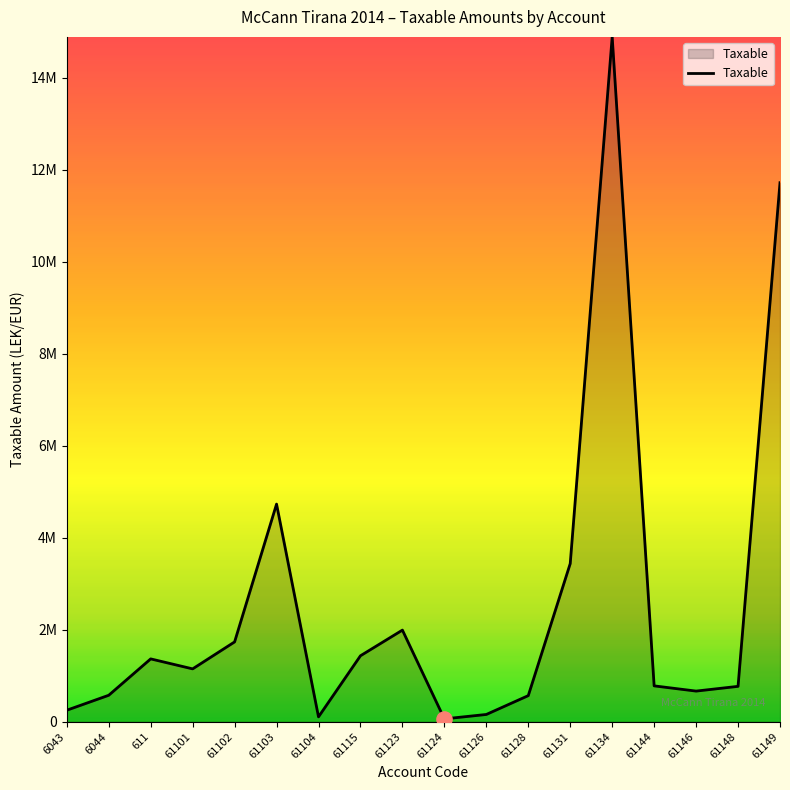

Approximately how many times larger is the value at 61126 compared to 61102?

0.1